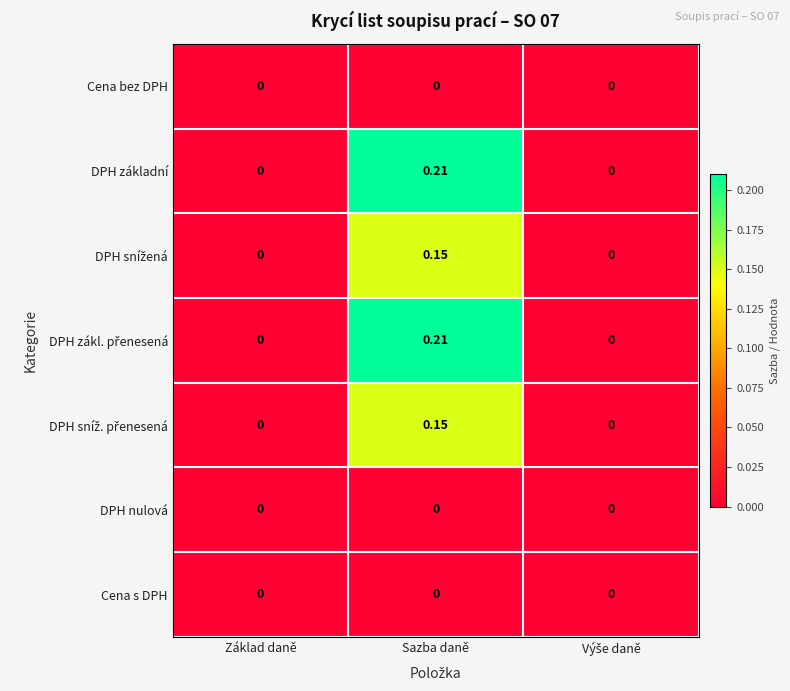

Count the number of categories in the chart.

3